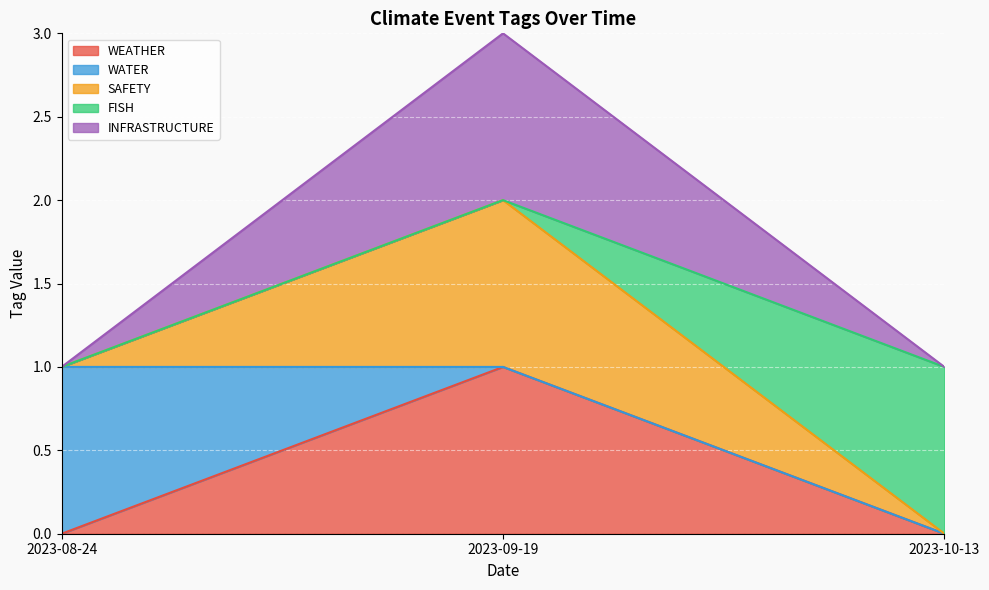

What is the sum of the FISH values at 2023-08-24 and 2023-10-13?

1